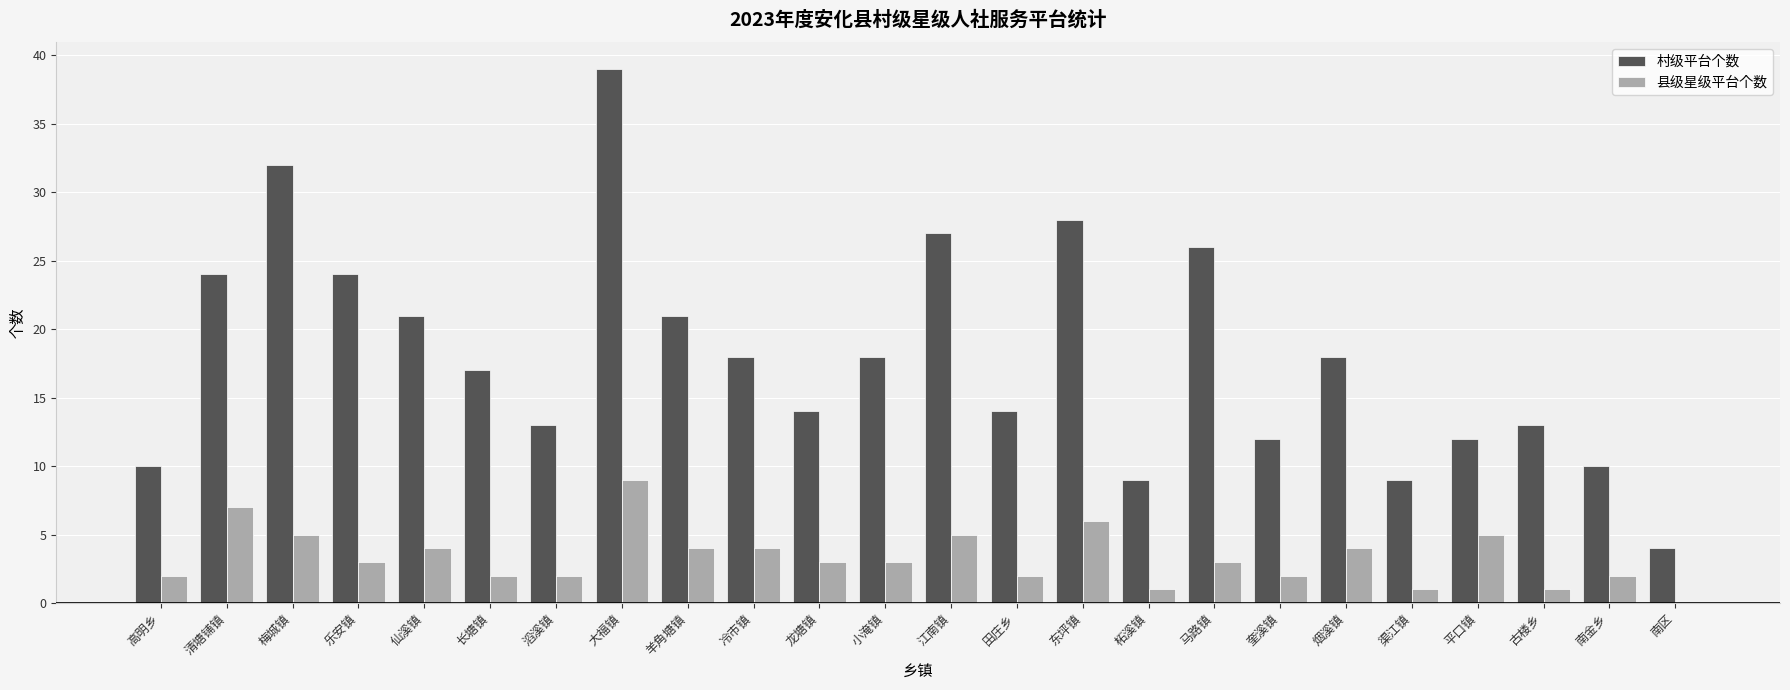

Between 梅城镇 and 冷市镇, which series saw the biggest shift?

村级平台个数